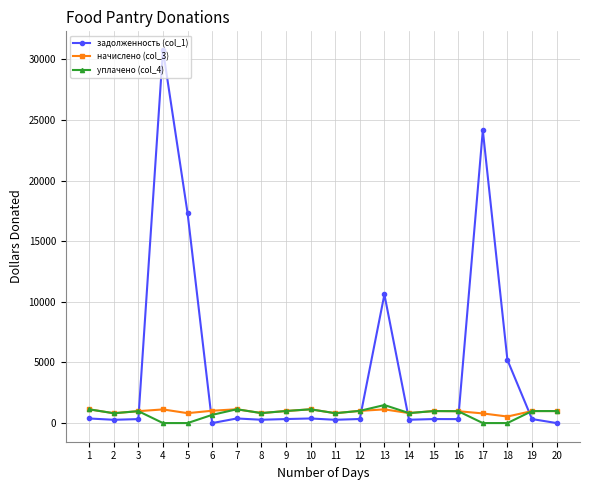

True or false: начислено (col_3) and задолженность (col_1) intersect in this chart.

True